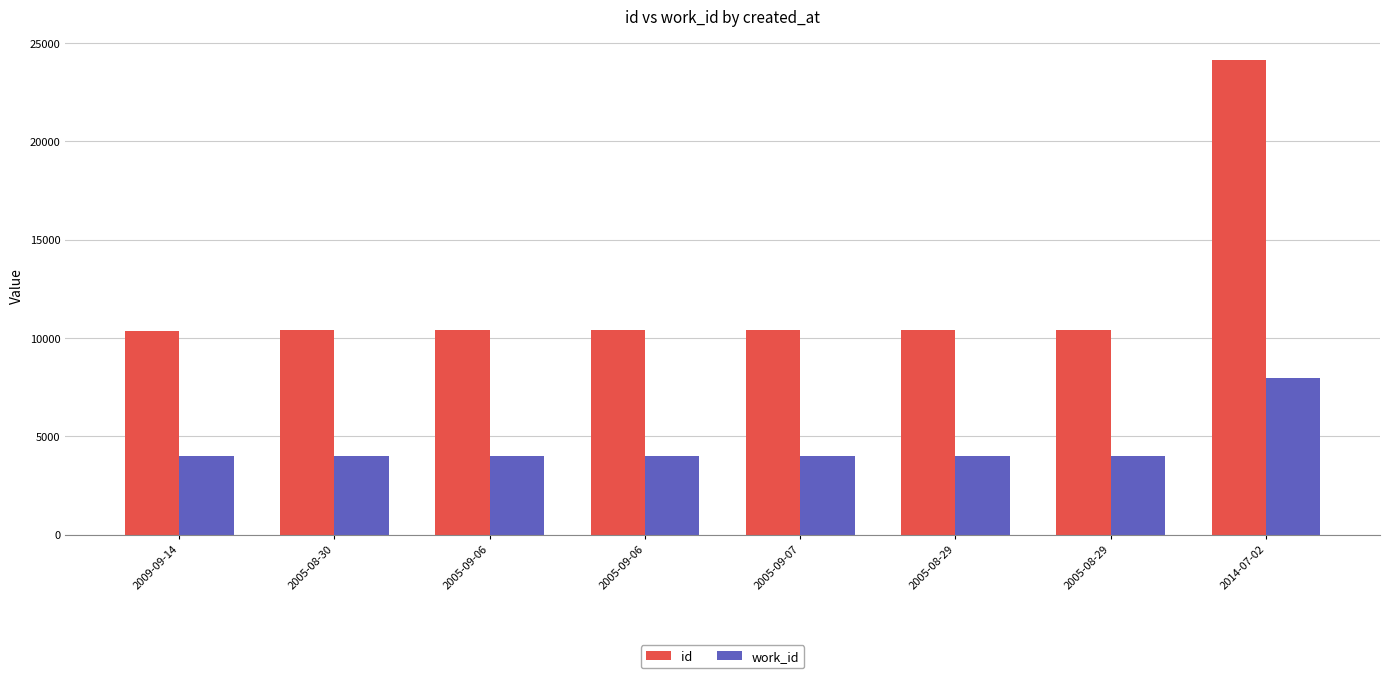

The value of id at 2005-08-30 is 3154. True or false?

False